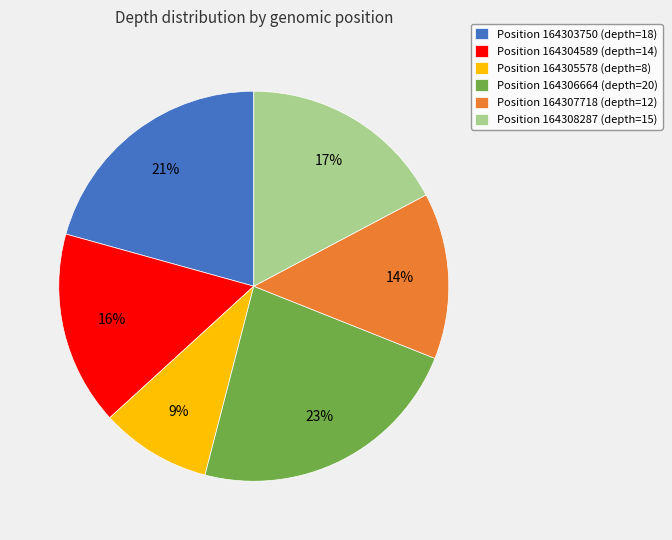

To the nearest percent, what portion does Position 164308287 (depth=15) represent?

17%